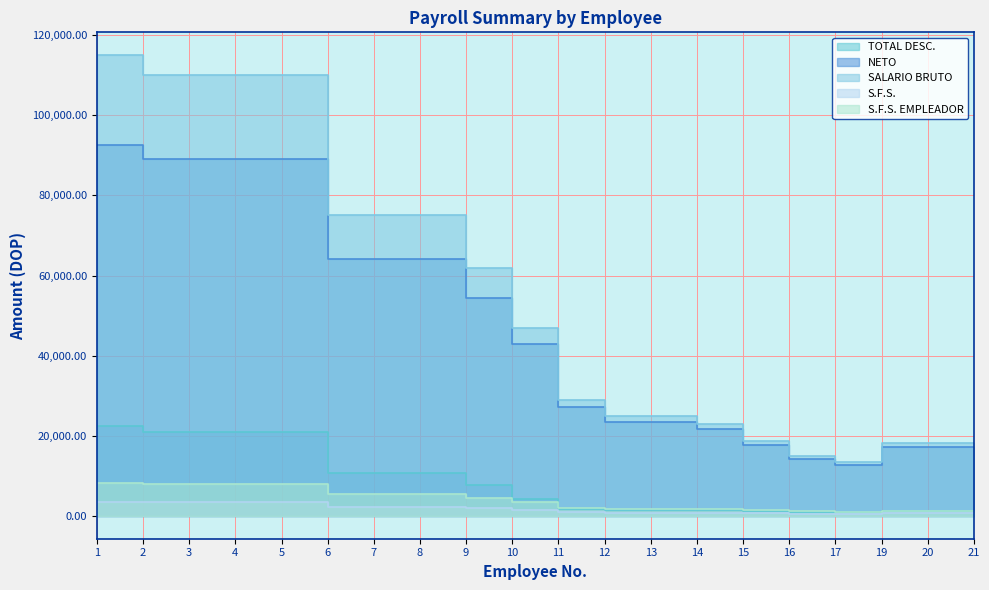

At which category does the chart reach its minimum across all series?

17